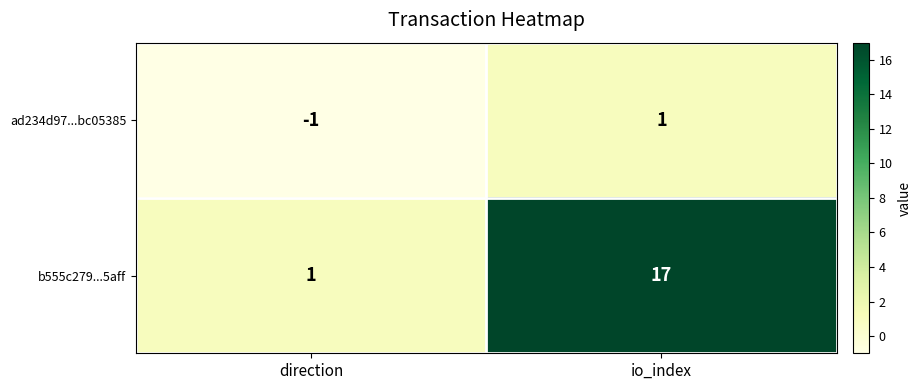

Is it true that ad234d97...bc05385 equals 0 at direction?

False